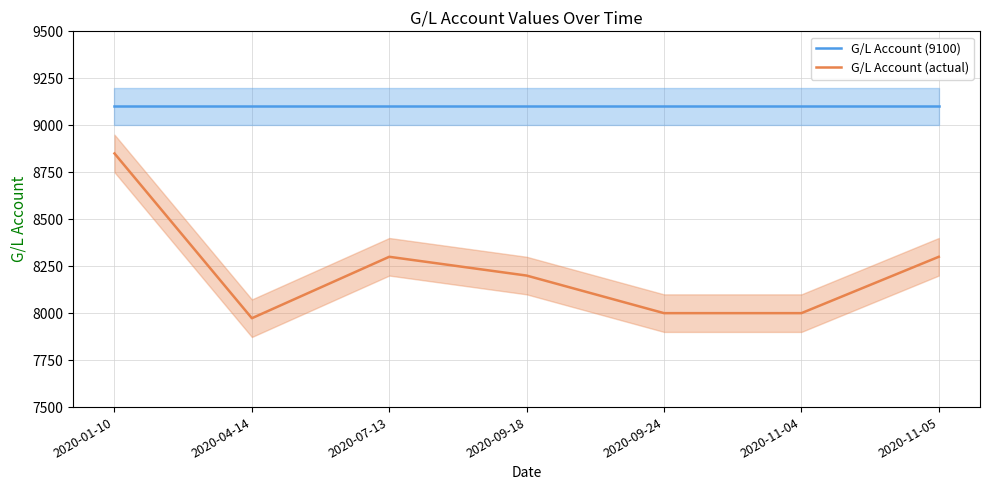

True or false: G/L Account (9100) and G/L Account (actual) intersect in this chart.

False